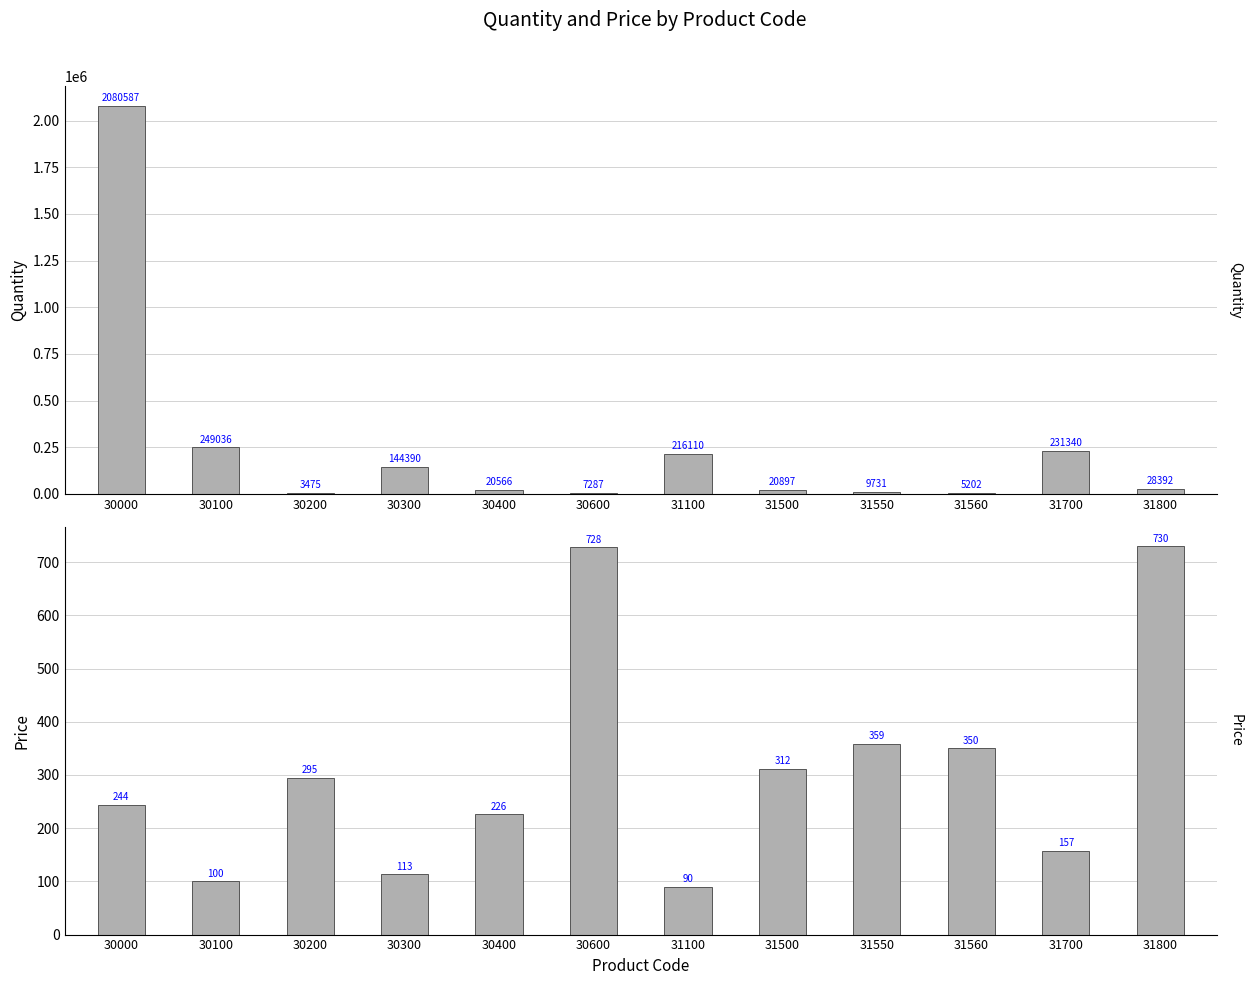

What is the total value across all series at 30300?

144503